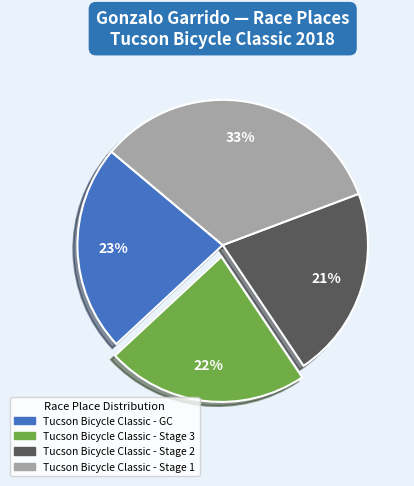

Approximately how many times larger is the value at Tucson Bicycle Classic - Stage 1 compared to Tucson Bicycle Classic - Stage 2?

1.6